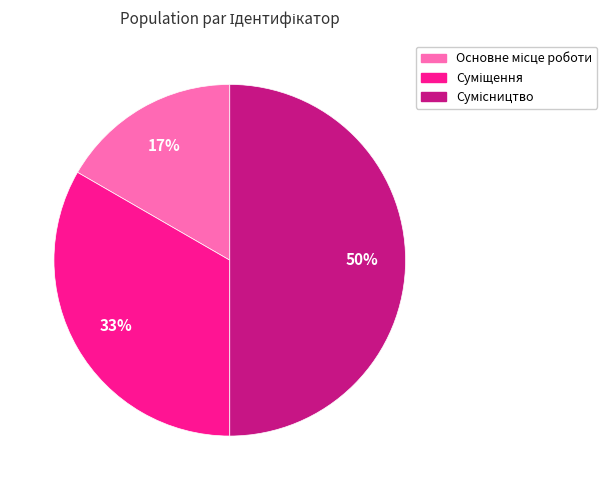

To the nearest percent, what is the difference between the largest and smallest slice percentages?

33%